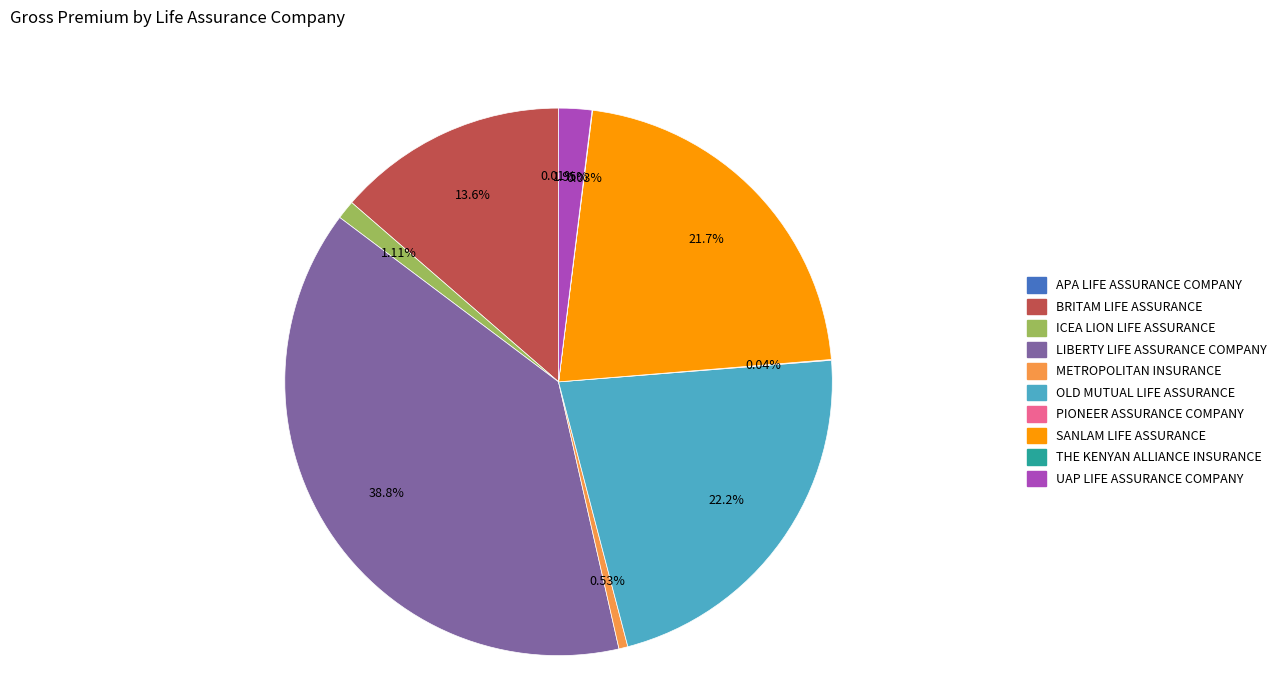

Do ICEA LION LIFE ASSURANCE and UAP LIFE ASSURANCE COMPANY together represent more than half of the pie?

No